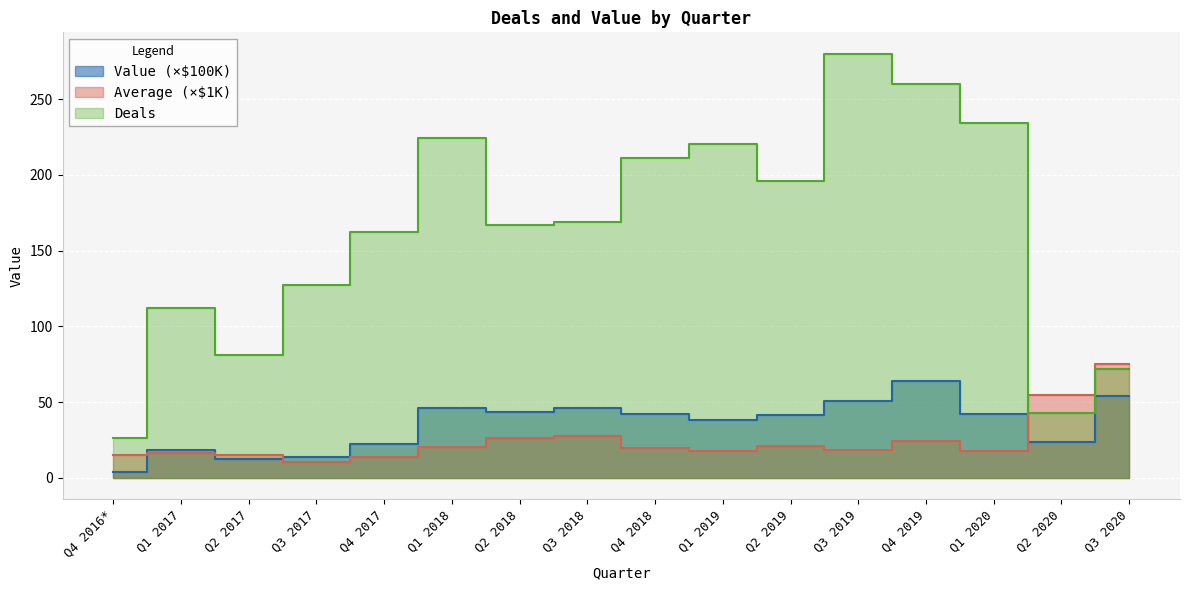

Read the Average value at Q3 2020.

75.0